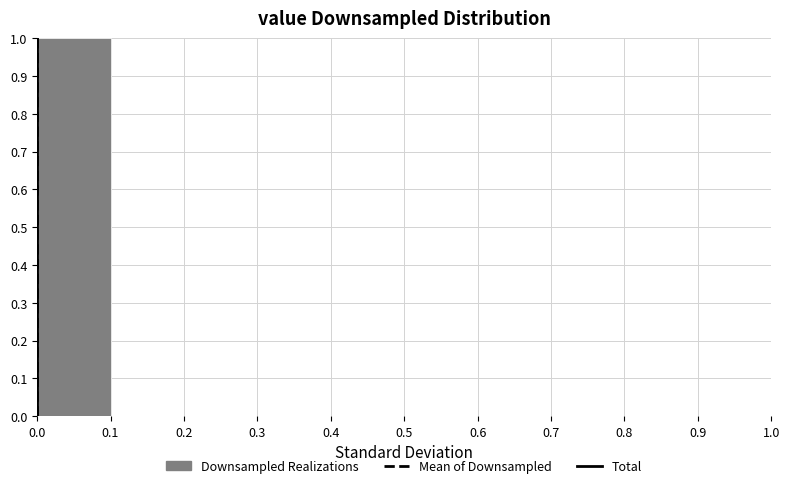

Reading left to right, list every bar in this chart as the range it spans on the x-axis followed by its height. The values are not printed on the chart, so give them approximately, as read against the axis.

0.0 to 0.1: 1
0.1 to 0.2: 0
0.2 to 0.3: 0
0.3 to 0.4: 0
0.4 to 0.5: 0
0.5 to 0.6: 0
0.6 to 0.7: 0
0.7 to 0.8: 0
0.8 to 0.9: 0
0.9 to 1.0: 0